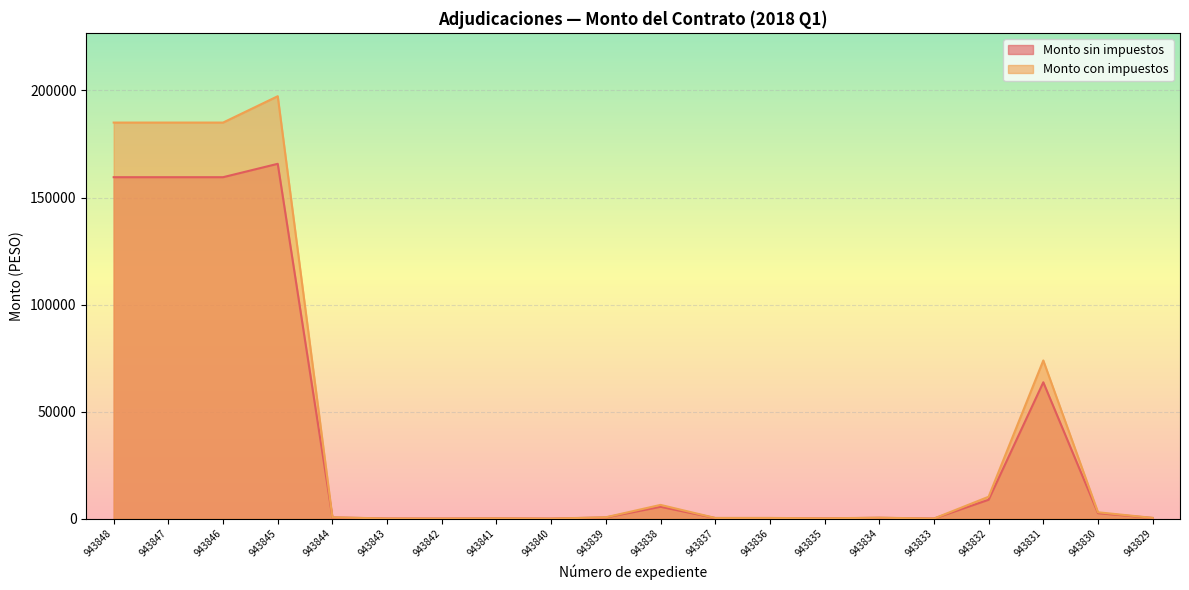

List the series in order of their overall mean, highest first.

Monto con impuestos, Monto sin impuestos